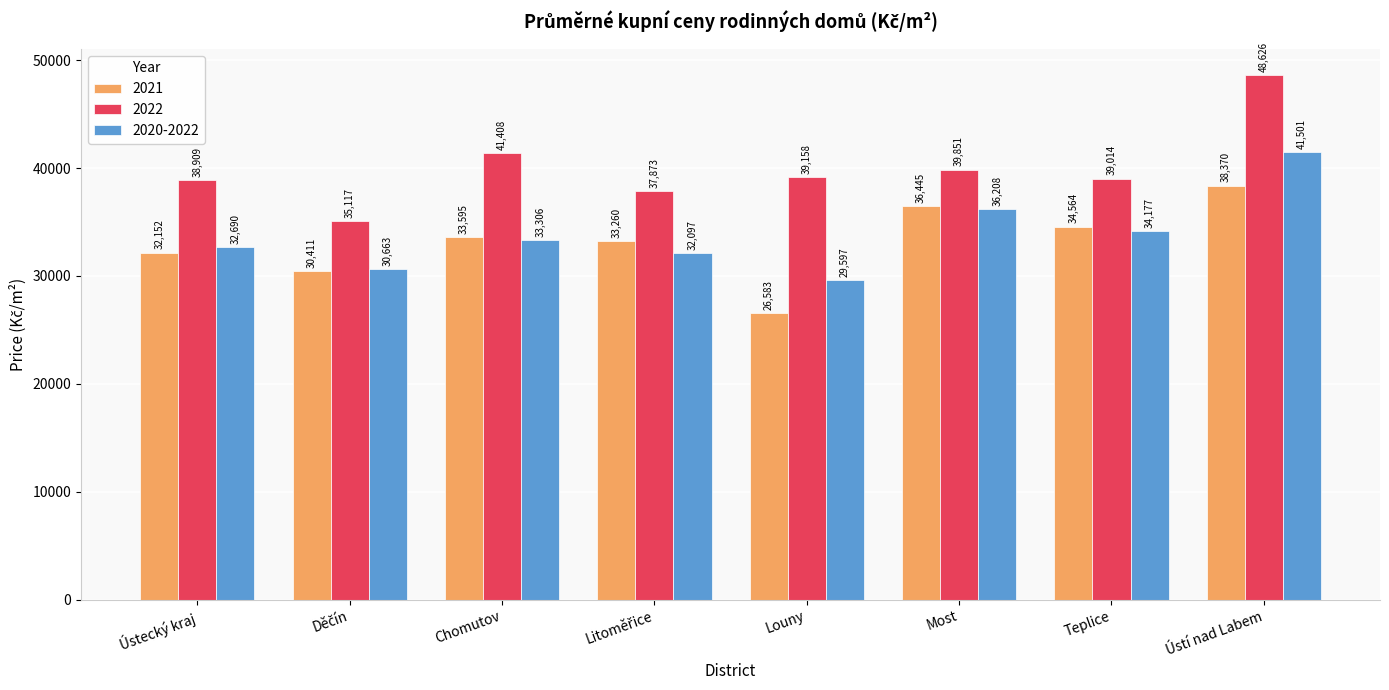

At which label is 2020-2022 closest to 35549?

Most